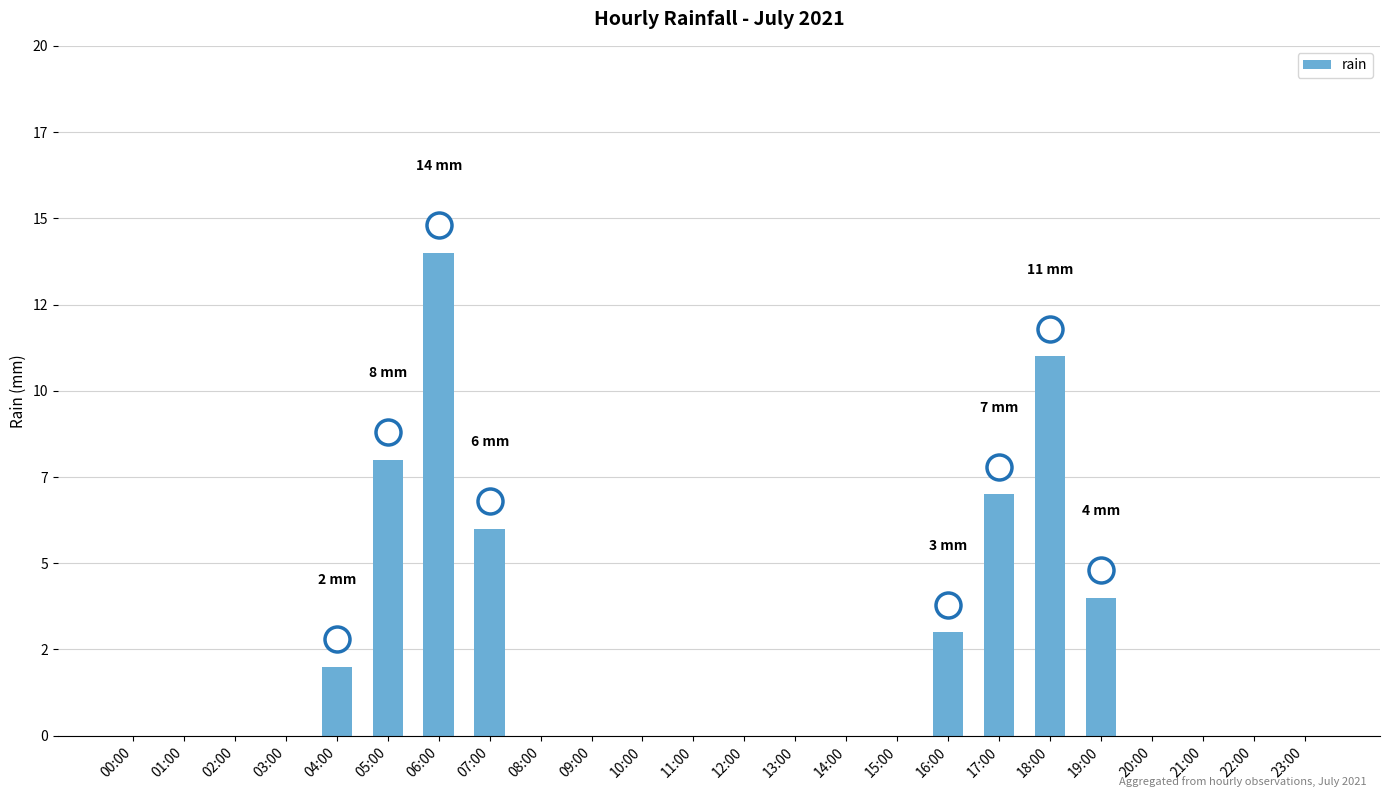

What is the difference between the maximum and minimum values?

14